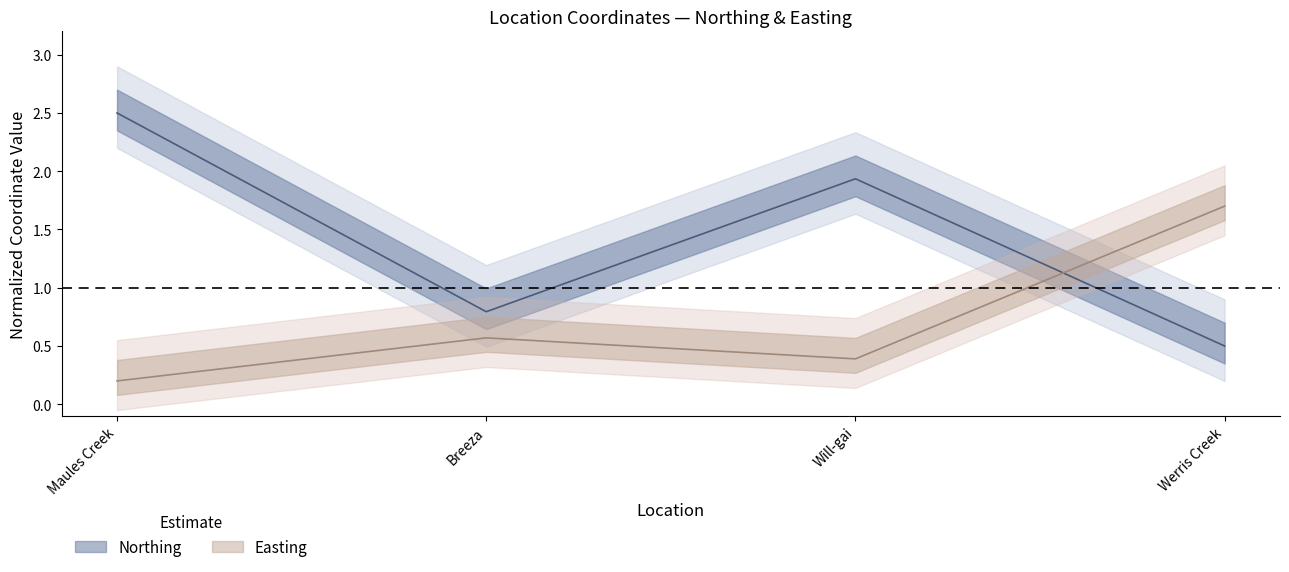

Does the chart have visible grid lines?

No